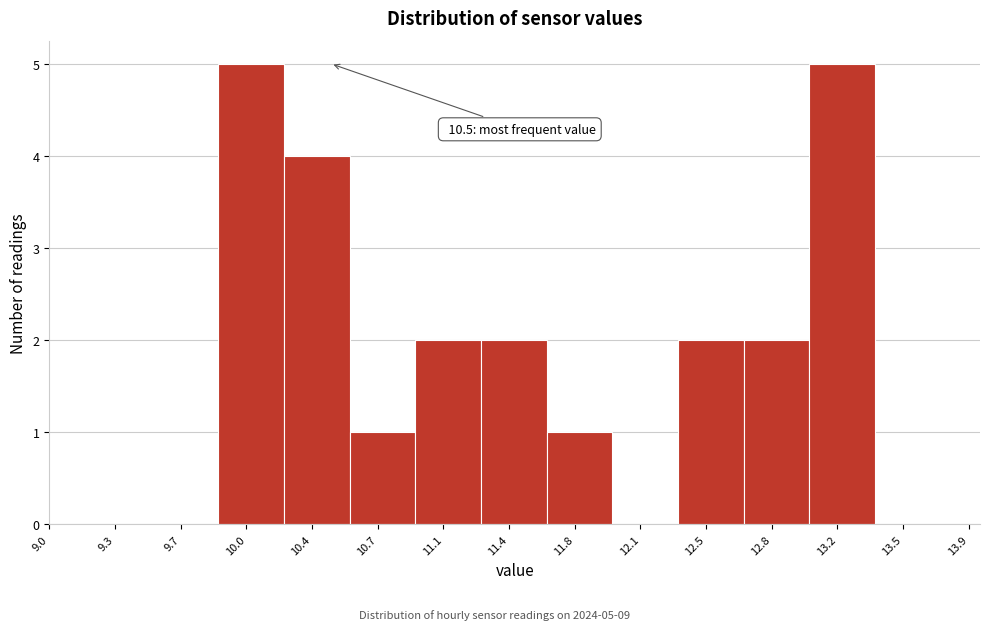

Reading left to right, what are all the values shown in this chart?

9.7=0	10.0=5	10.4=4	10.7=1	11.1=2	11.4=2	11.8=1	12.1=0	12.5=2	12.8=2	13.2=5	13.5=0